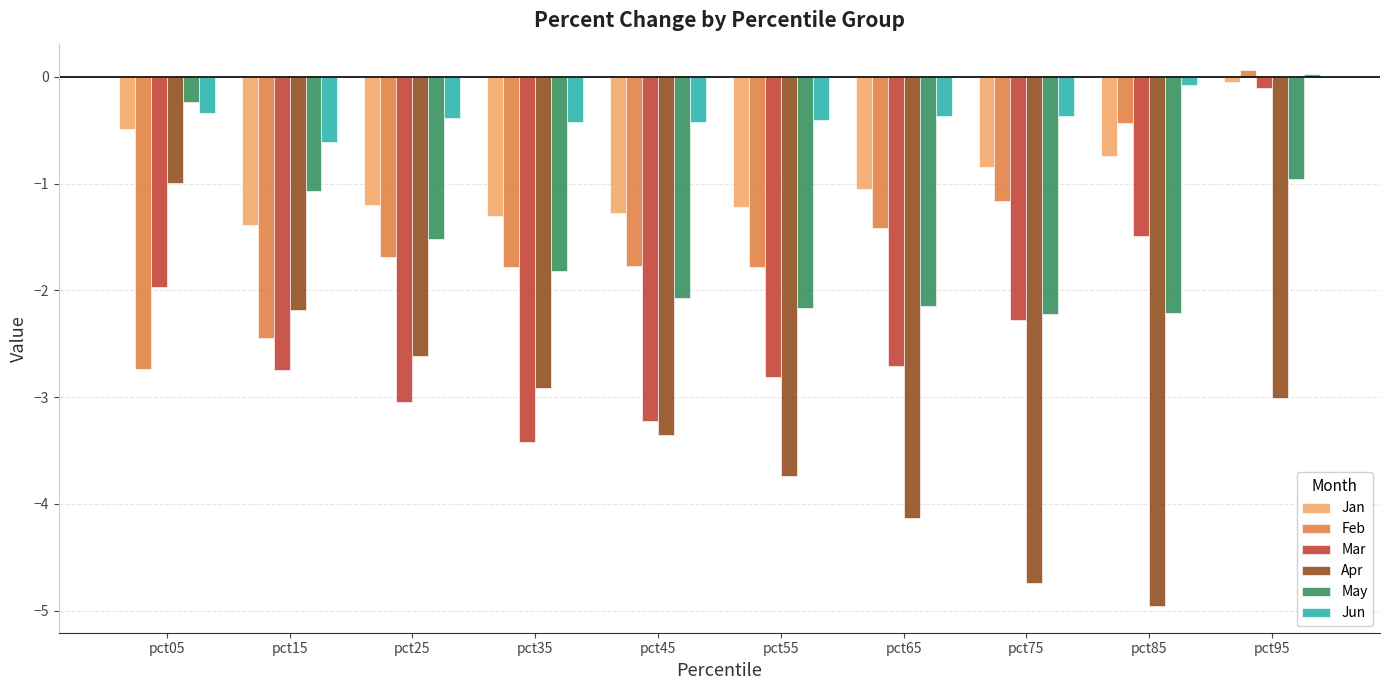

Which label corresponds to the smallest value in the chart?

pct85